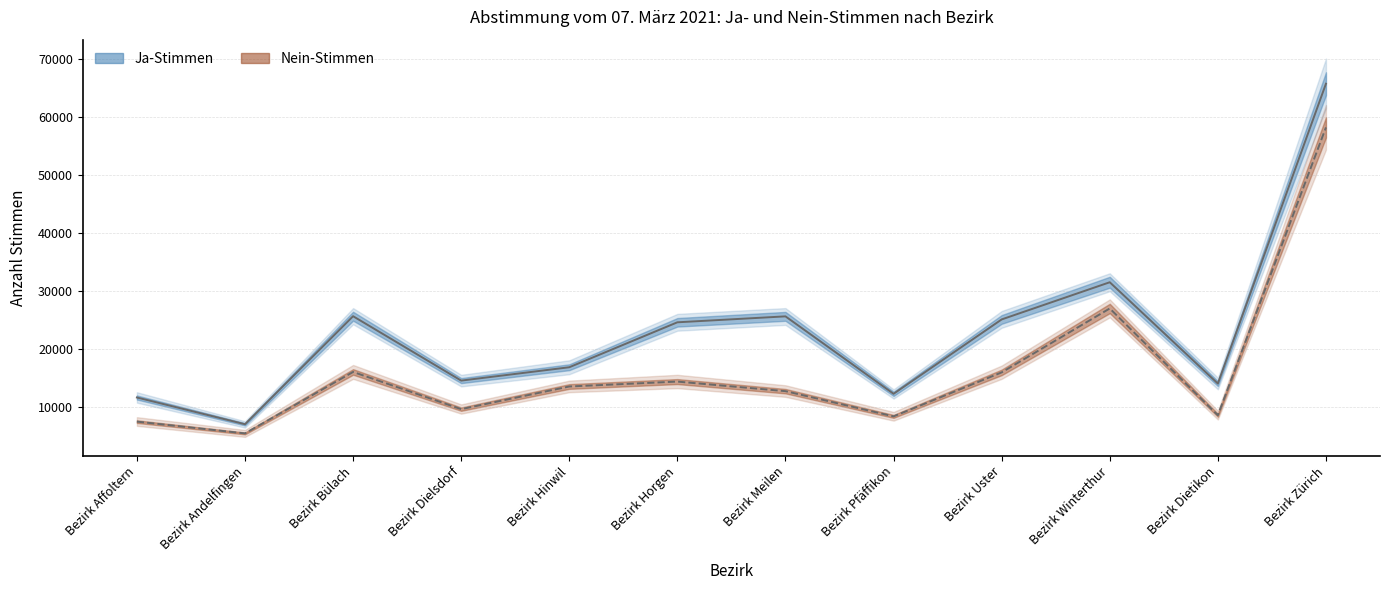

What is the maximum value shown in the chart?

65668